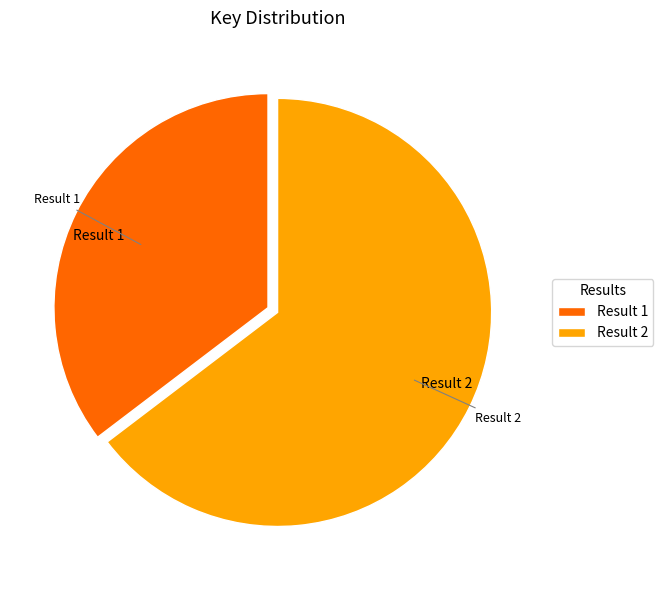

Rank the categories by value from lowest to highest.

Result 1, Result 2